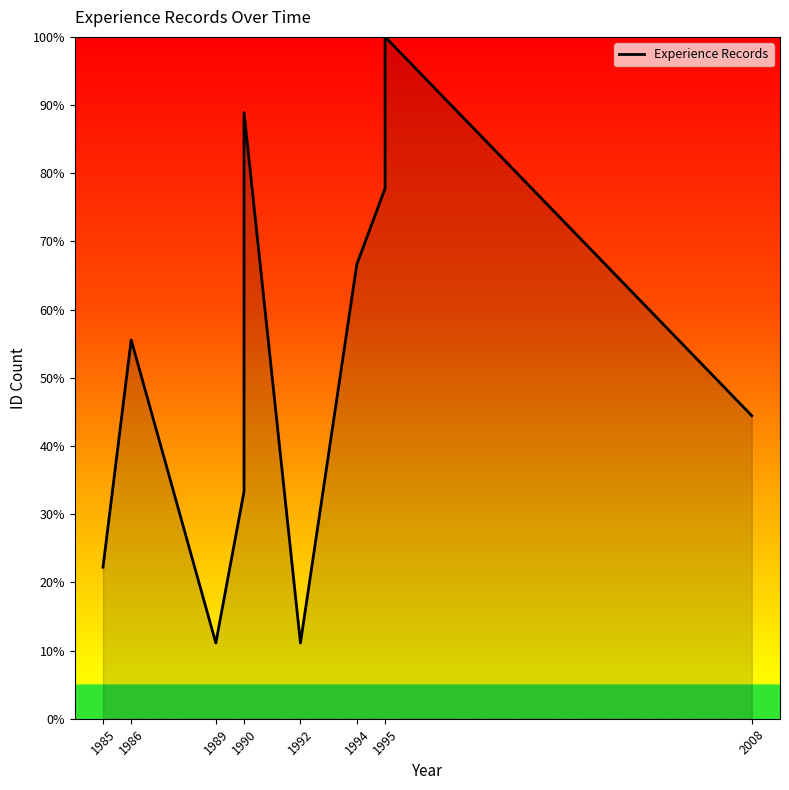

How many lines are shown in the chart?

1